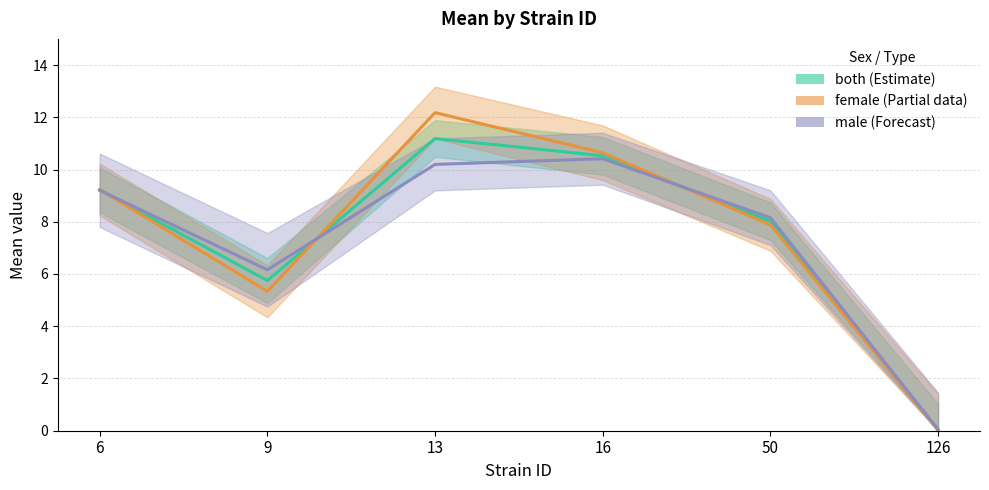

At which category does male (Forecast) reach its first local peak?

16